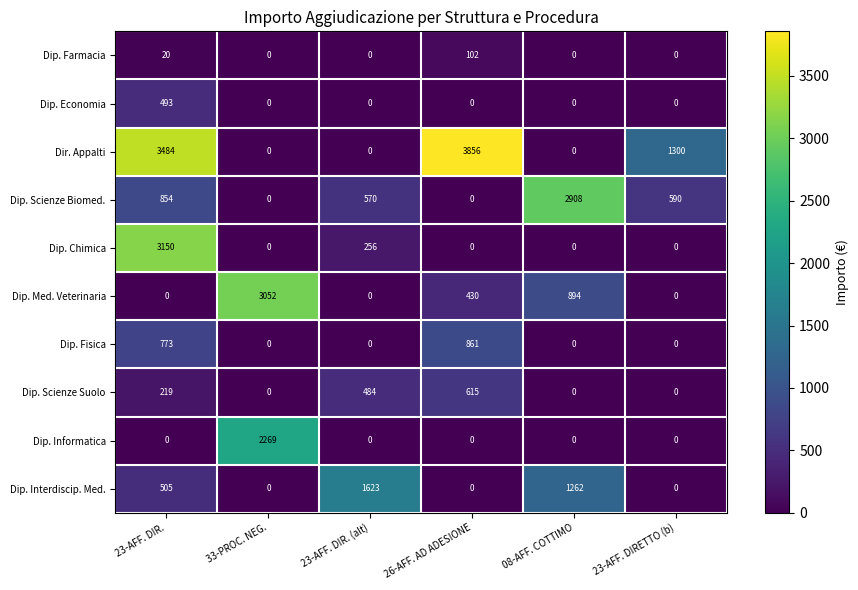

Which series has the widest spread of values?

Dir. Appalti